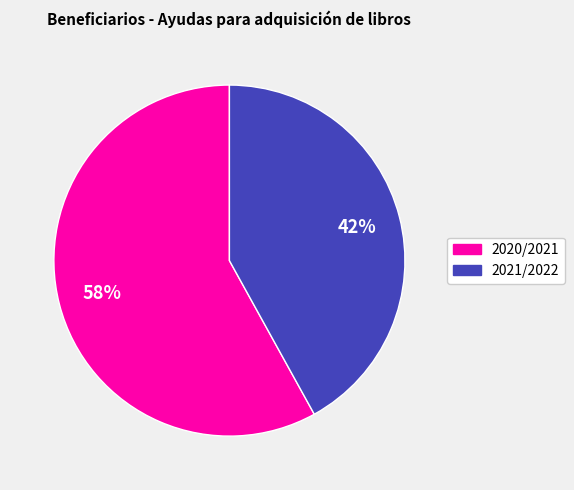

Is there any slice that represents more than half of the pie?

Yes